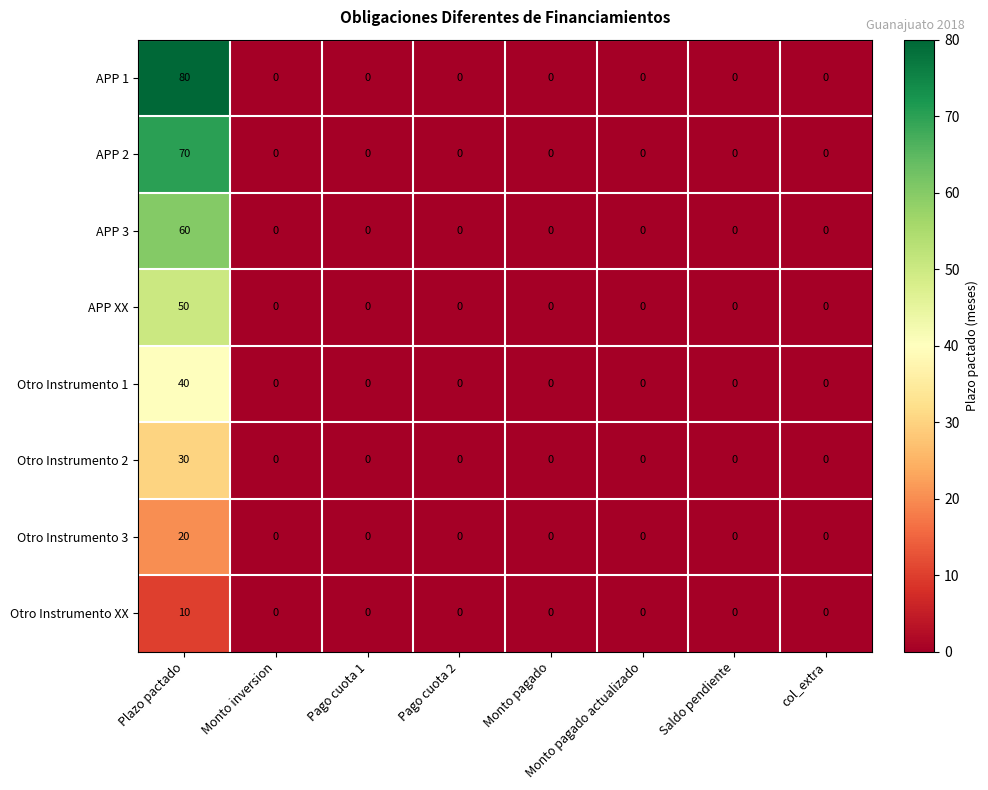

At which category is the sum across all series the highest?

Plazo pactado